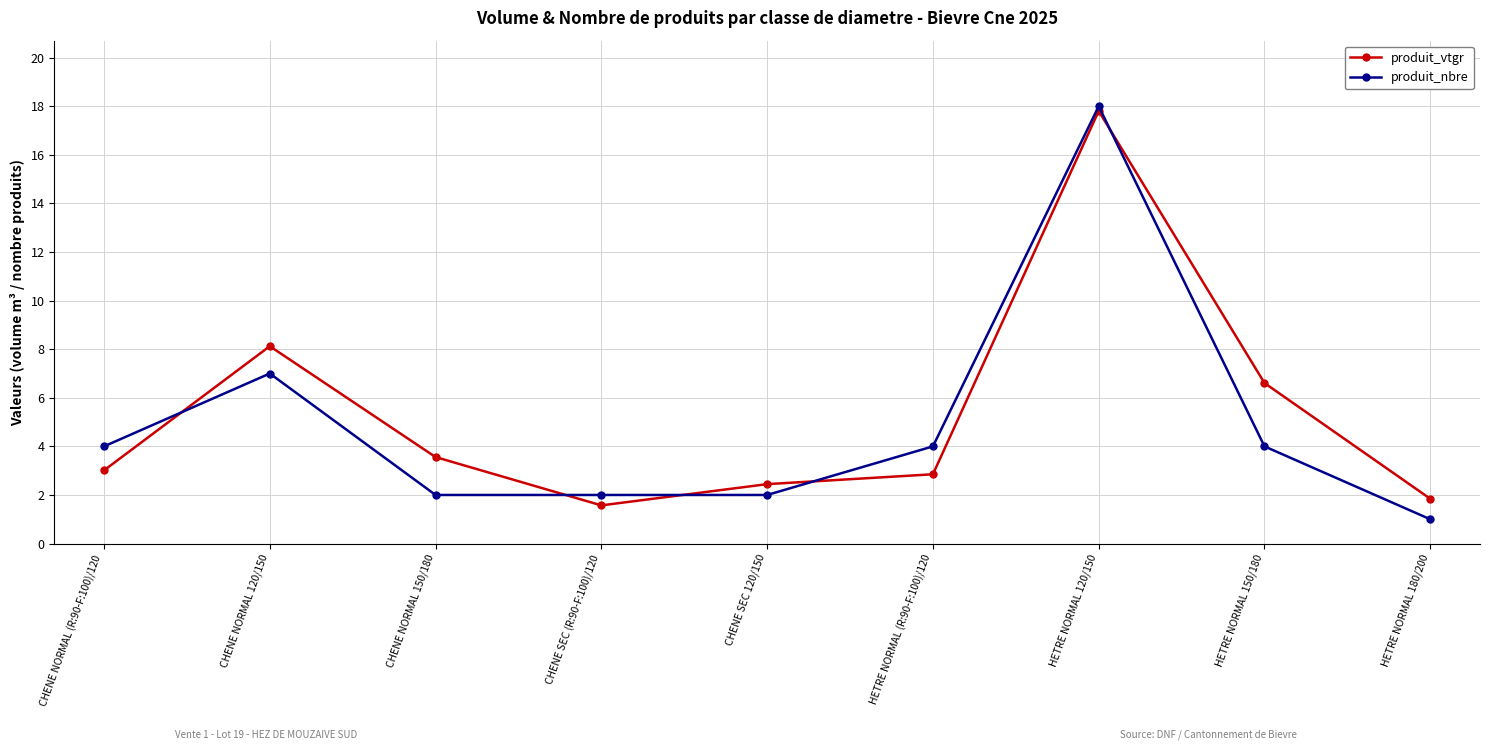

At HETRE NORMAL 150/180, list the series in order from smallest to largest.

produit_nbre, produit_vtgr